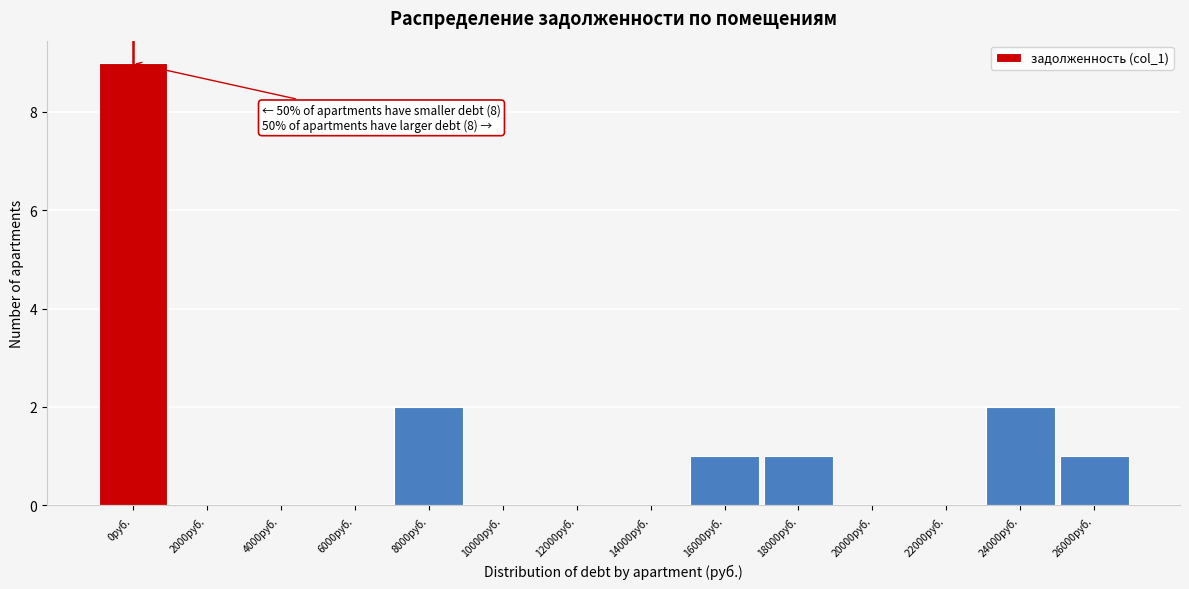

Reading left to right, extract all data points from this chart.

0руб.=9	2000руб.=0	4000руб.=0	6000руб.=0	8000руб.=2	10000руб.=0	12000руб.=0	14000руб.=0	16000руб.=1	18000руб.=1	20000руб.=0	22000руб.=0	24000руб.=2	26000руб.=1